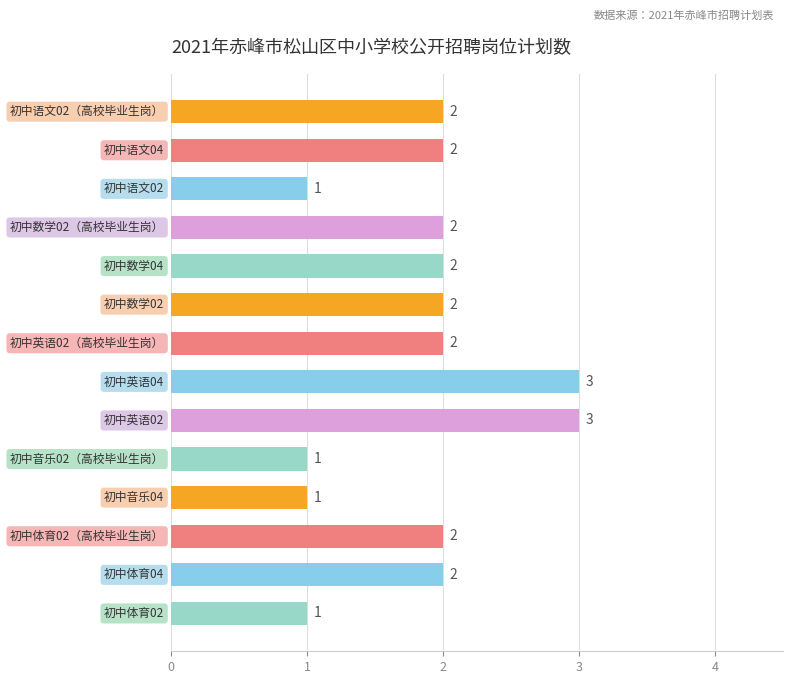

What is the greatest value displayed?

3